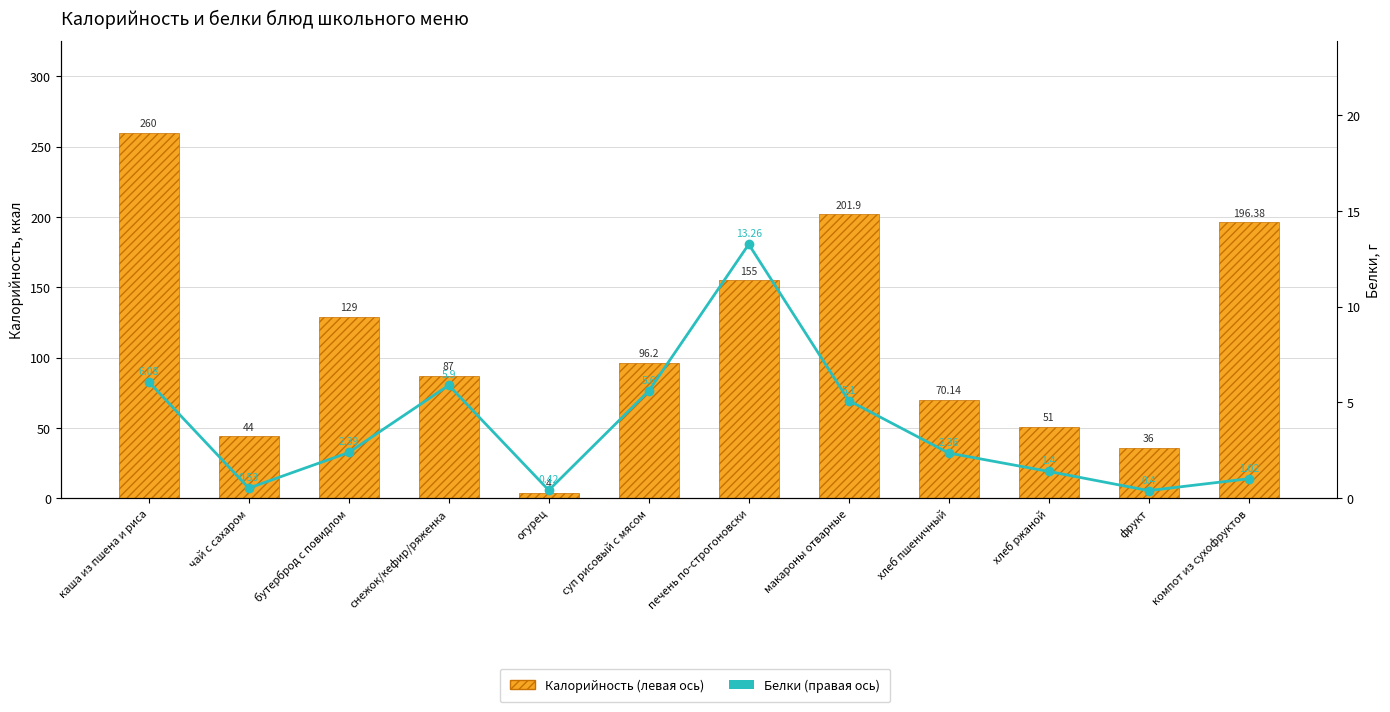

Where does the Калорийность (левая ось) series first go above 96?

каша из пшена и риса